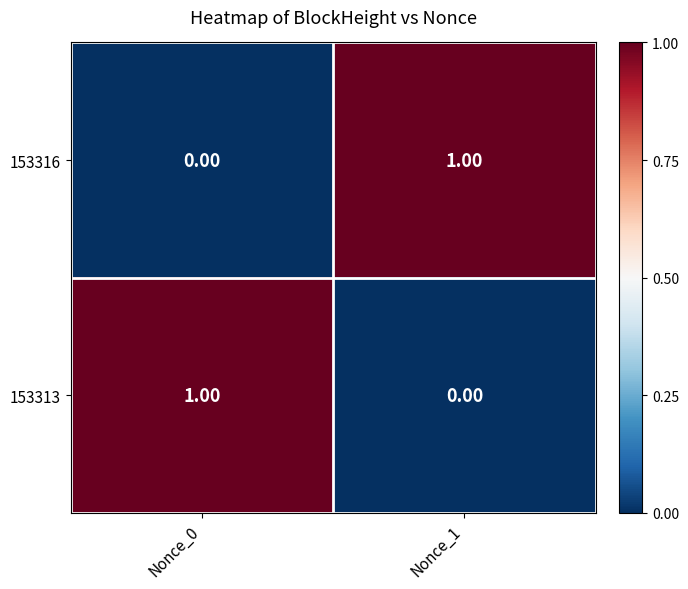

Rank the categories by 153316 value from highest to lowest.

Nonce_1, Nonce_0